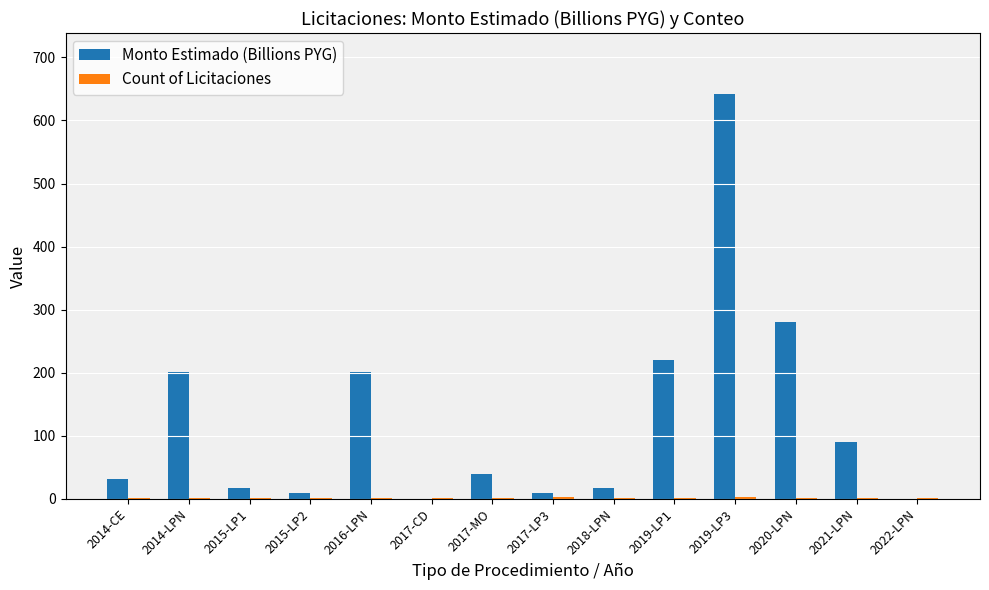

True or false: Monto Estimado (Billions PYG) has a value of 201.2 at 2016-LPN.

True